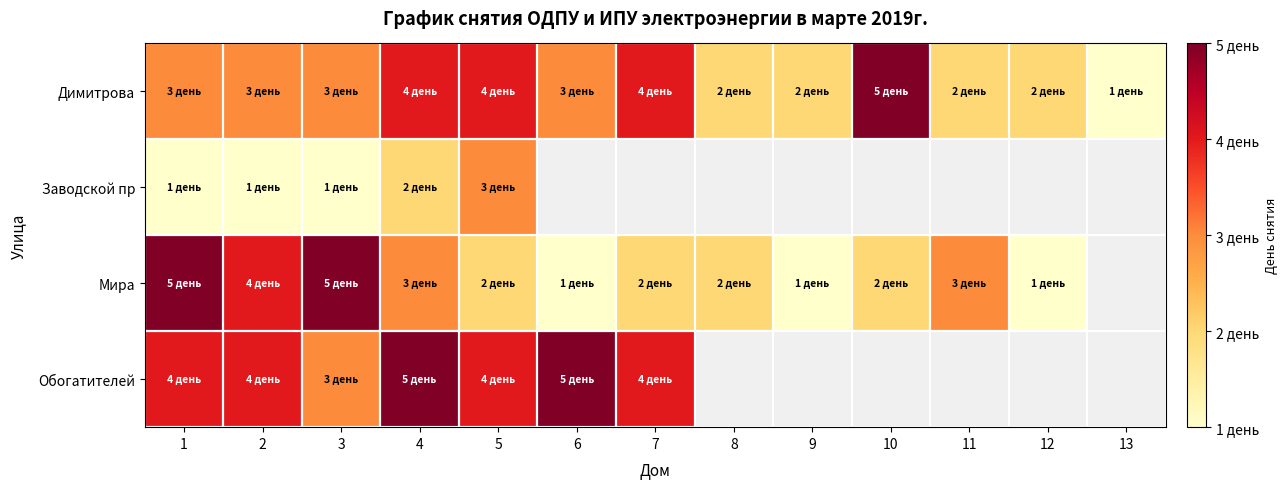

What is the highest value of the Заводской пр series?

3.0